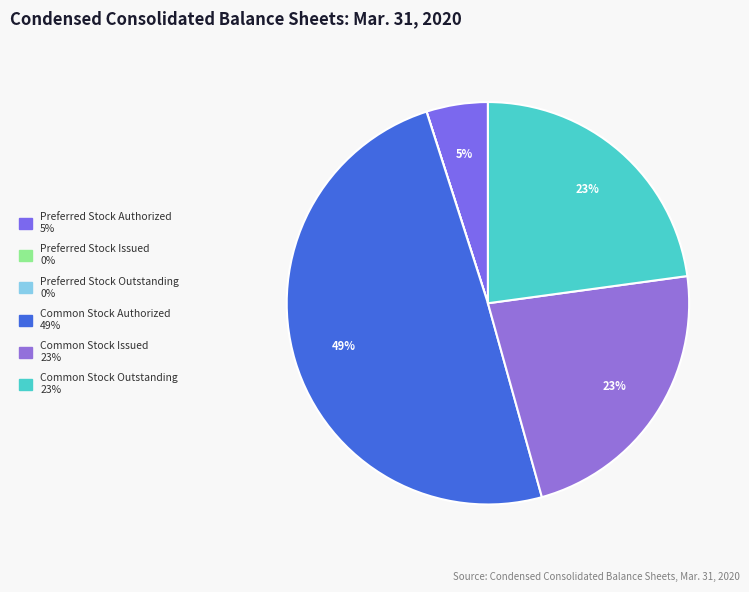

How many segments does this pie chart have?

6